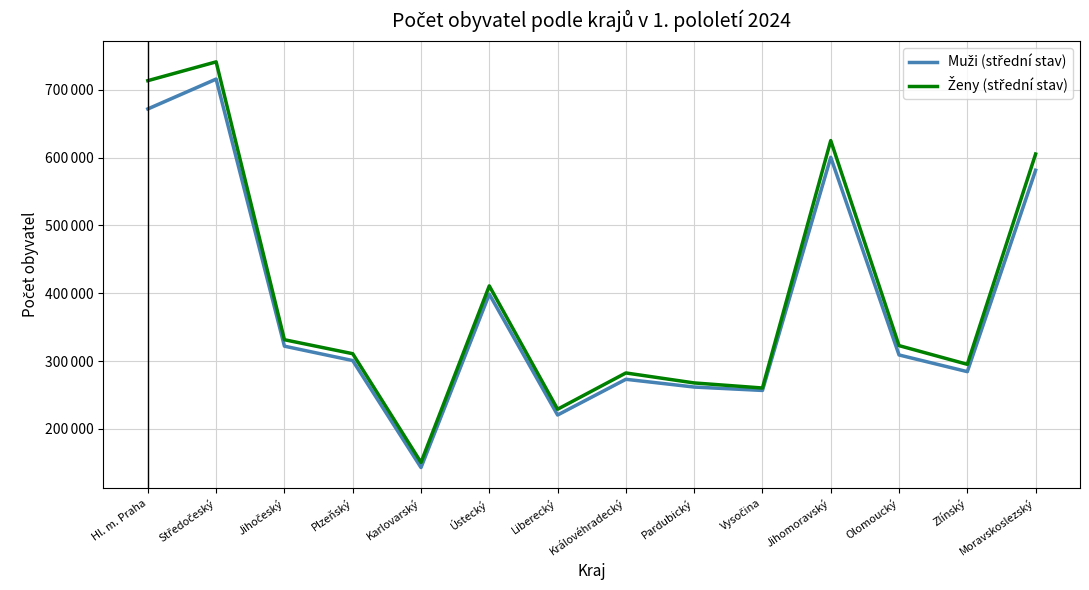

Reading left to right, transcribe all the data shown in this chart.

Muži (střední stav): 671617	715587	322012	300789	143182	398665	220597	273205	261782	256776	600323	309059	284470	581214
Ženy (střední stav): 713239	740946	331495	310888	150727	410802	229081	282535	267831	260360	624947	322815	295245	605146